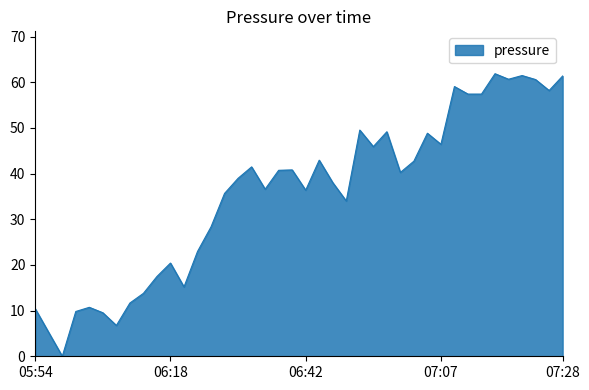

What is the difference between the maximum and minimum values?

61.9